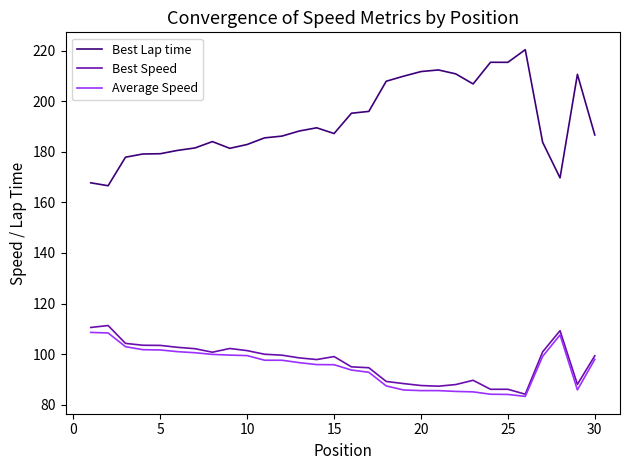

Which series has the largest range (max minus min)?

Best Lap time